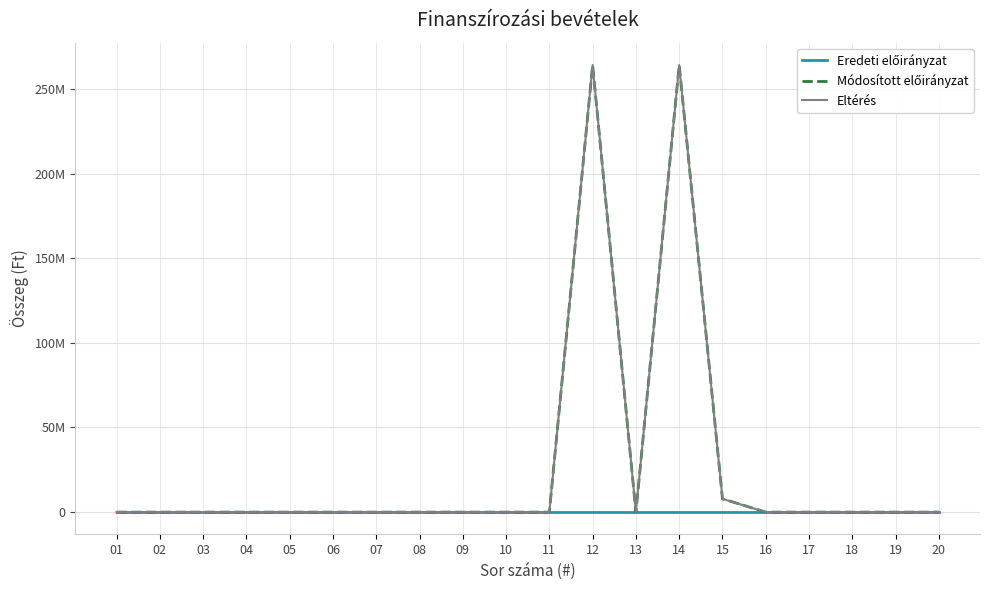

Reading left to right, list all the values displayed in this chart.

Eredeti előirányzat: 0	0	0	0	0	0	0	0	0	0	0	0	0	0	0	0	0	0	0	0
Módosított előirányzat: 0	0	0	0	0	0	0	0	0	0	0	264108560	0	264108560	7845582	0	0	0	0	0
Eltérés: 0	0	0	0	0	0	0	0	0	0	0	264108560	0	264108560	7845582	0	0	0	0	0